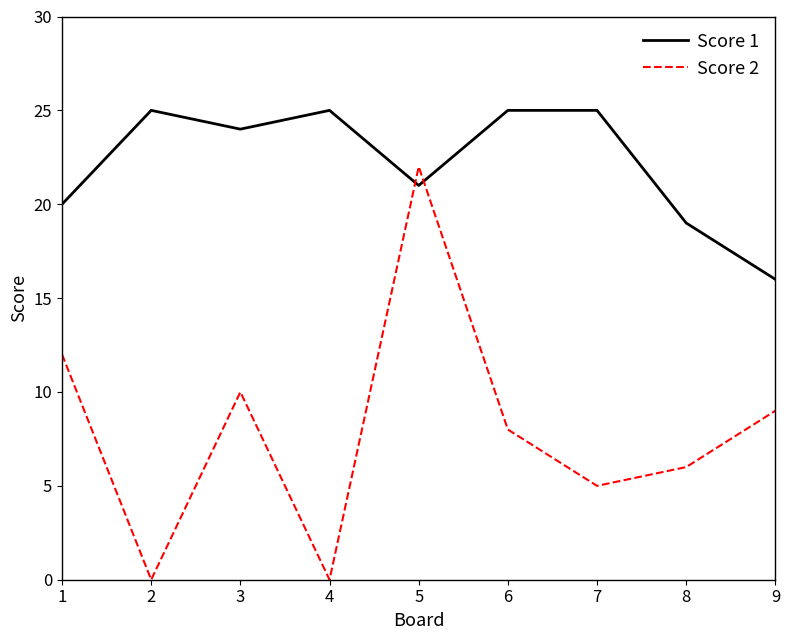

What is the total value across all series at 8?

25